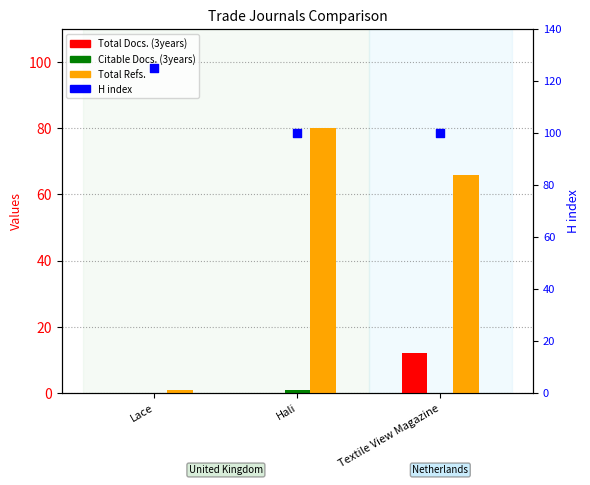

Which series has the widest spread of Y values?

Total Refs.